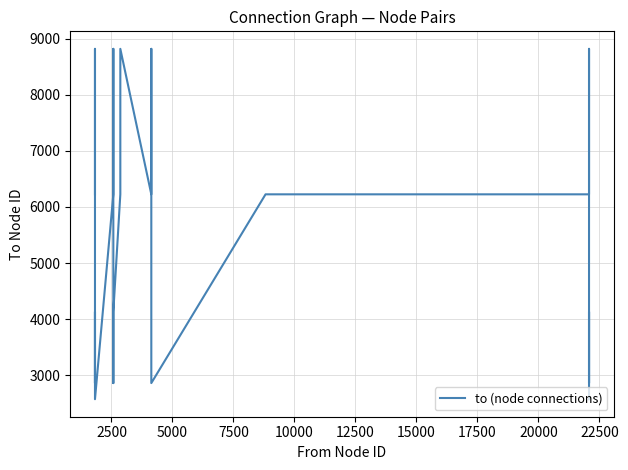

Reading left to right, extract all data points from this chart.

6225	8816	2863	4133	2576	6225	8816	2863	4133	6225	8816	6225	8816	2863	6225	6225	8816	2863	4133	2576